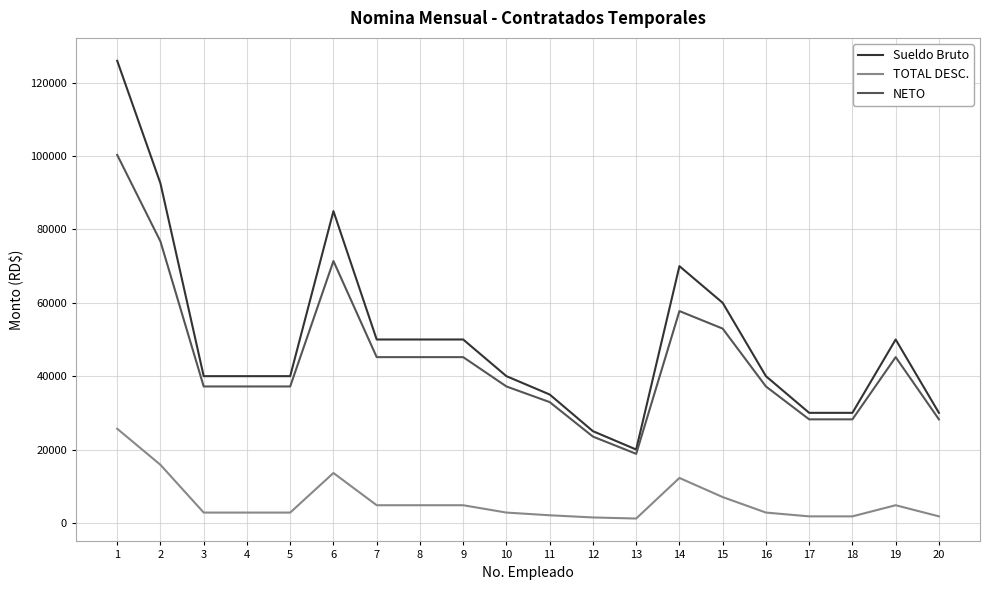

List the series in order of their peak value, lowest first.

TOTAL DESC., NETO, Sueldo Bruto